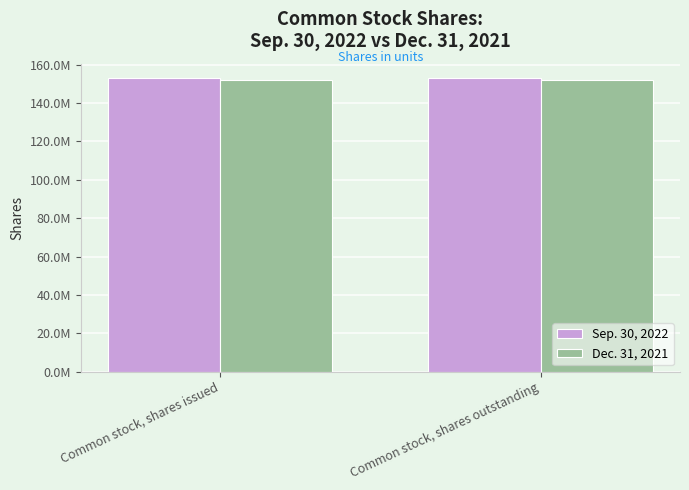

Between Common stock, shares outstanding and Common stock, shares issued, which is larger?

Common stock, shares outstanding